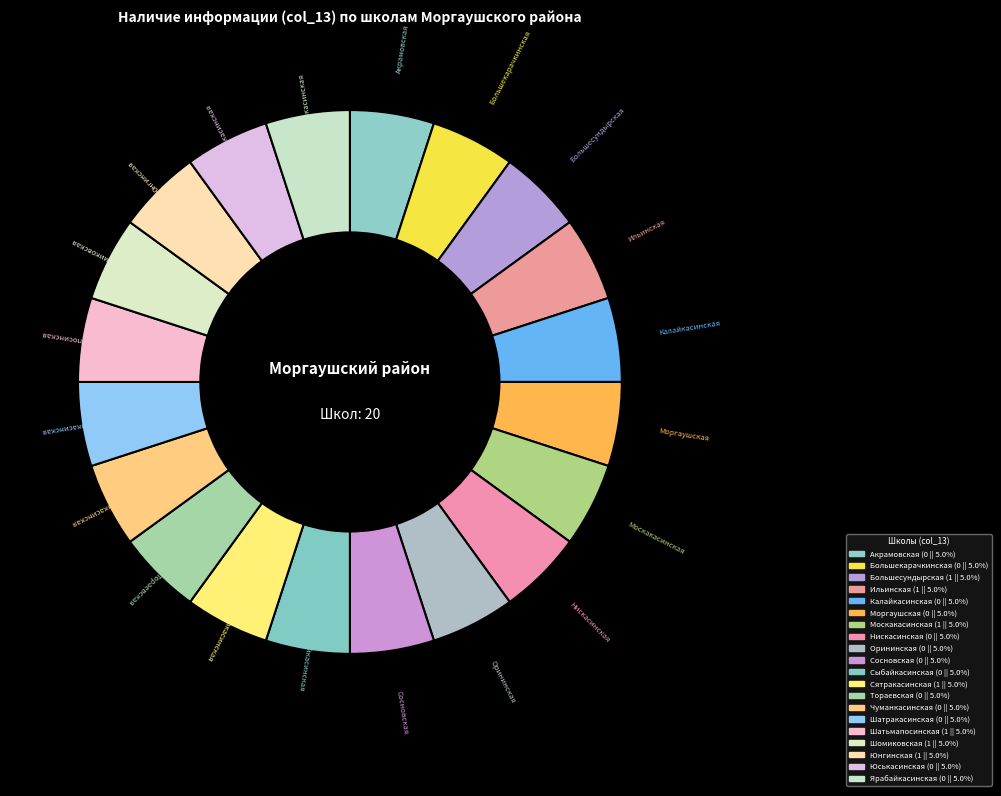

Do Акрамовская and Тораевская together represent more than half of the pie?

No